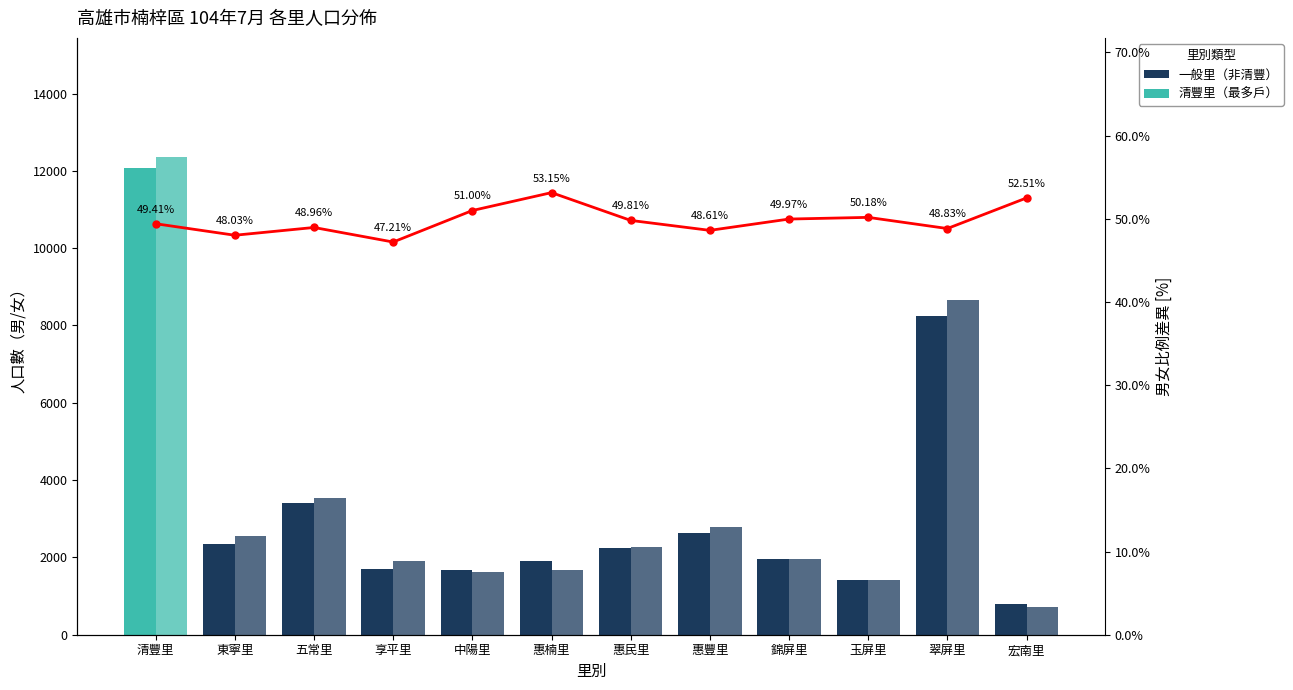

What is the label of the 7th bar from the right?

惠楠里